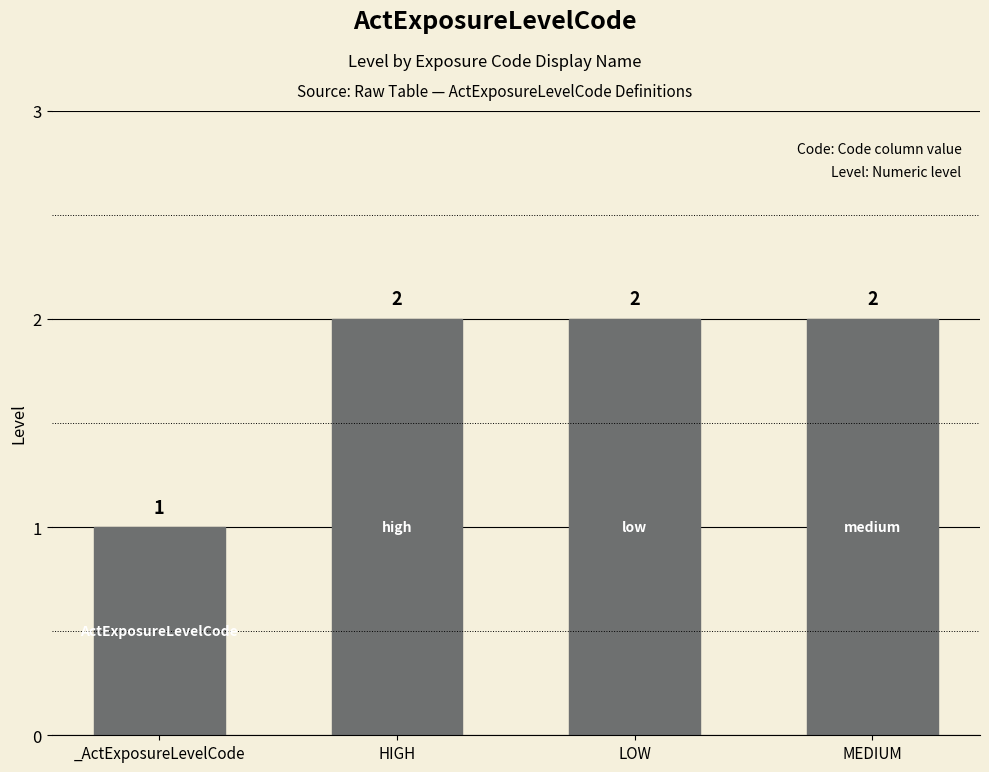

How many categories are shown in the chart?

4